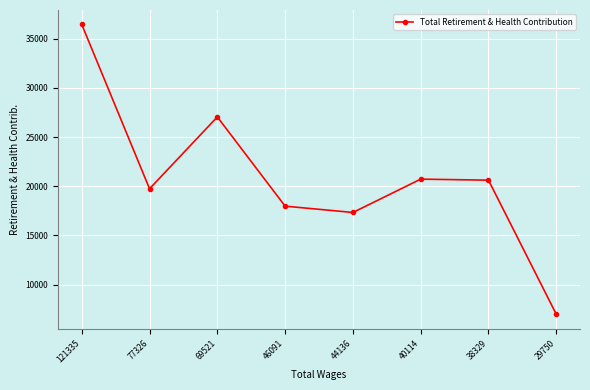

Read the value at 121335, to the nearest 10.

36440